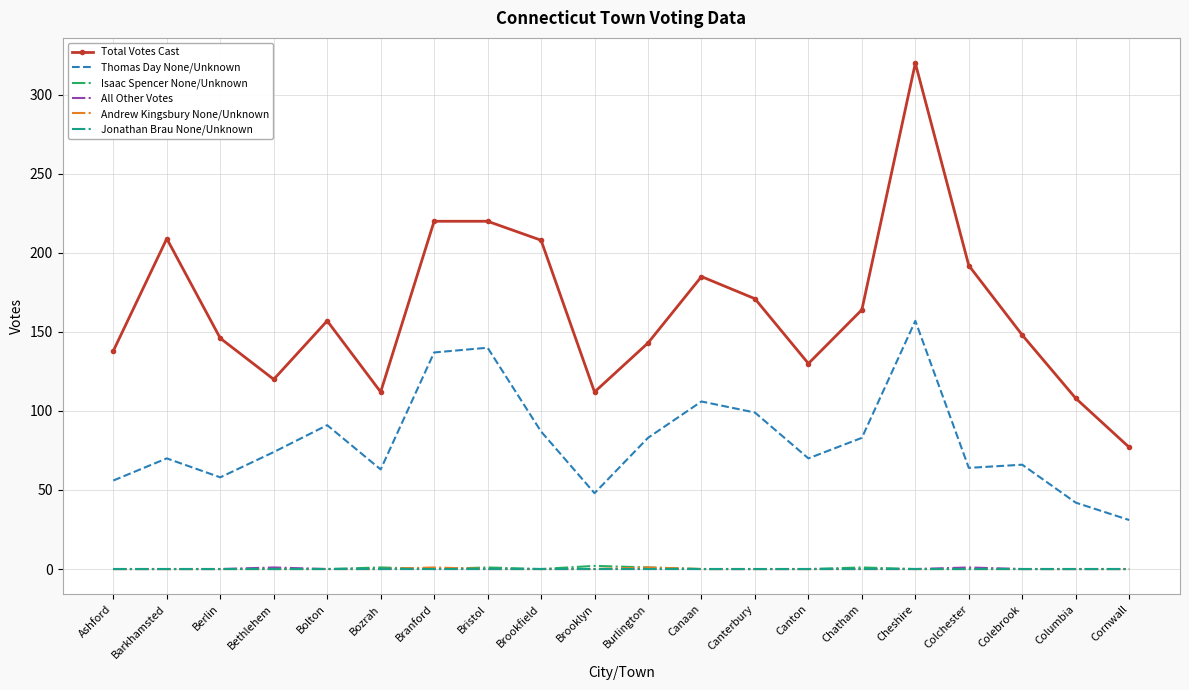

Which category has the highest value across all series?

Cheshire